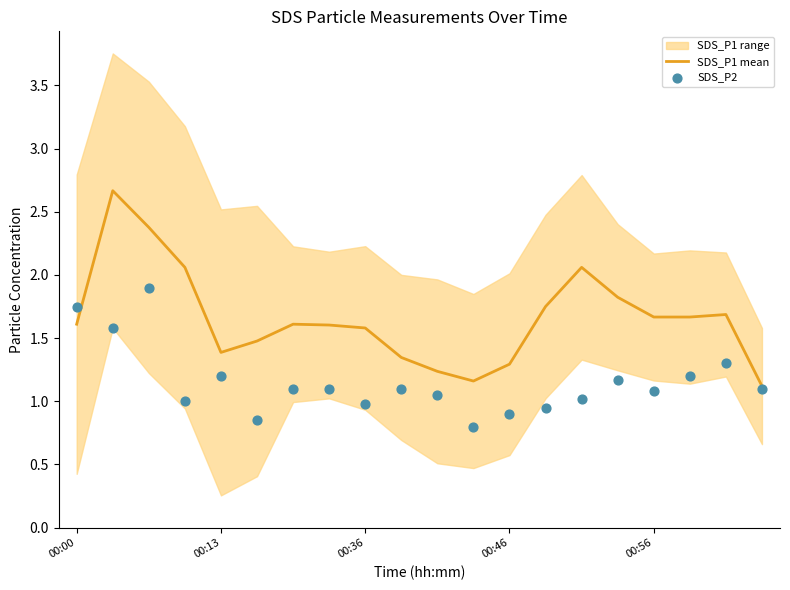

Is the value of SDS_P1 mean at 00:56 greater than the value of SDS_P2 at 7?

Yes